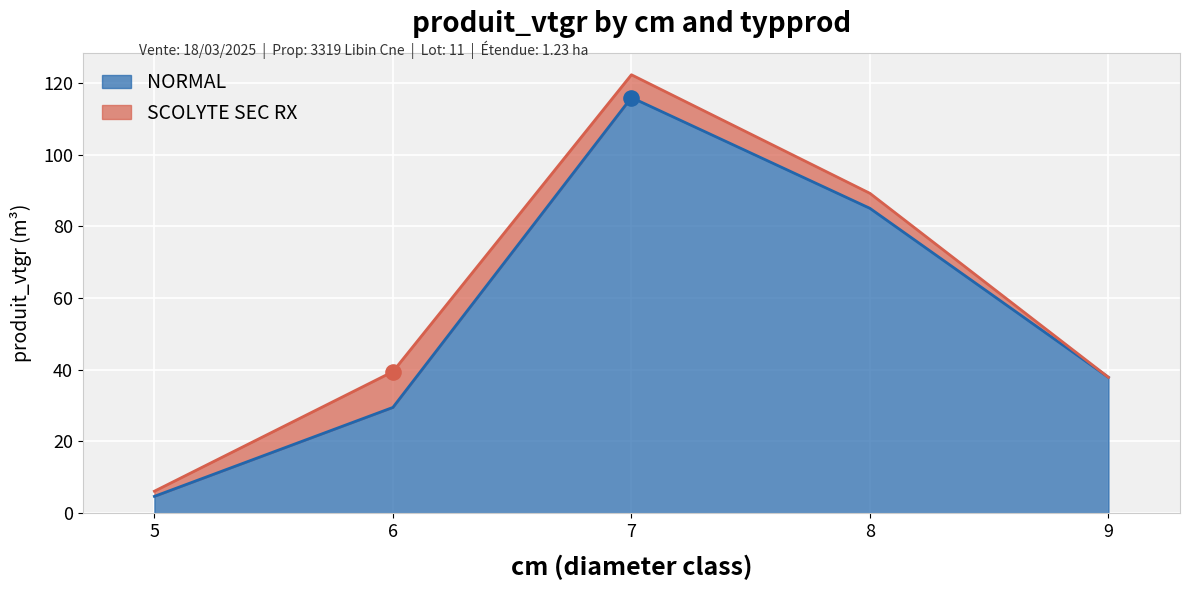

What is the change in value from 8 to 9?

-47.1